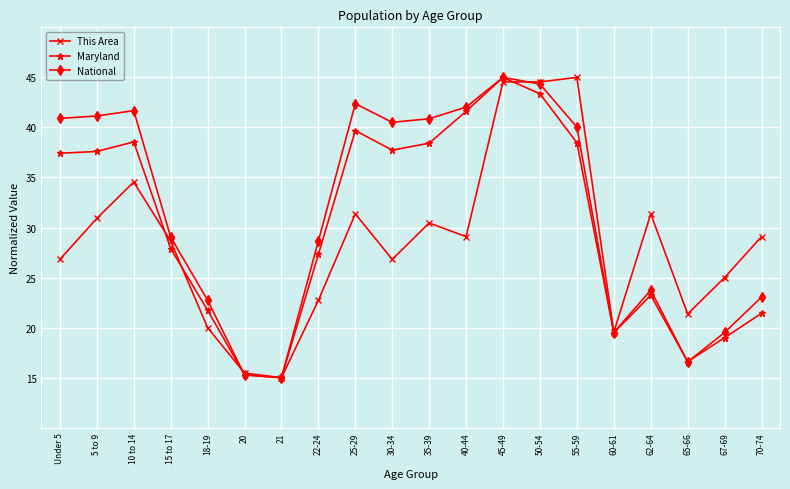

How many values in the National series are below 40?

10